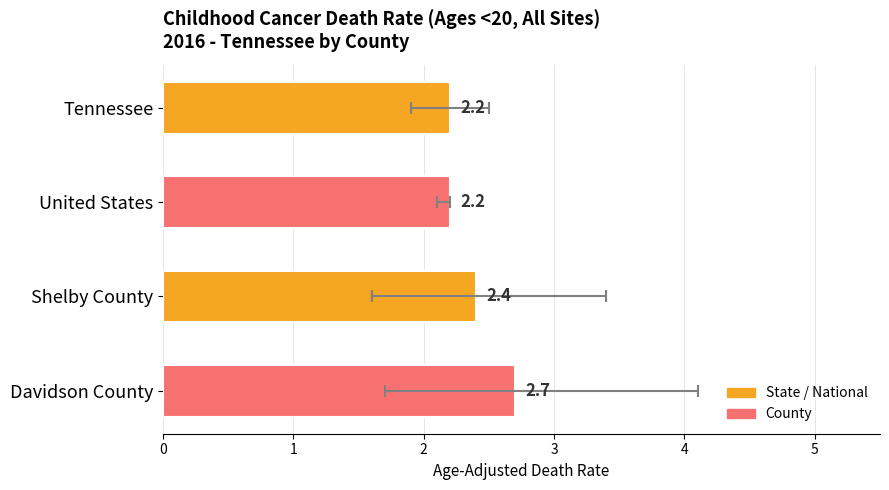

Reading left to right, transcribe all the data shown in this chart.

2.2	2.2	2.4	2.7